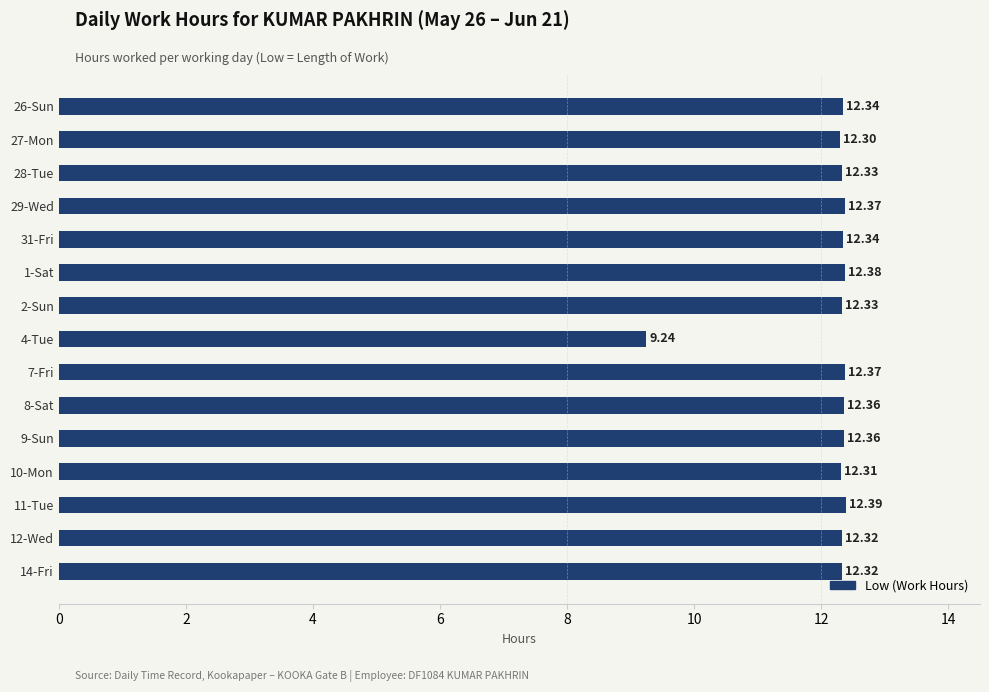

What is the average value?

12.1